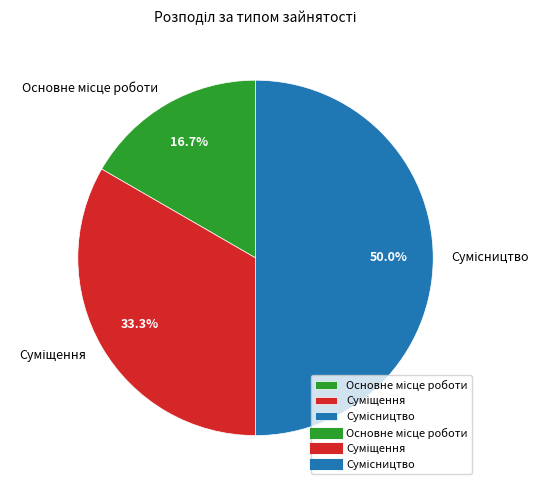

What percentage is the Сумісництво slice, to the nearest percent?

50%